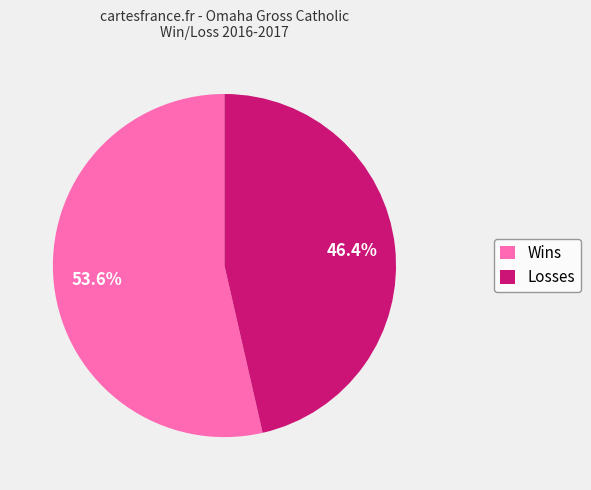

Count the number of slices in the pie.

2